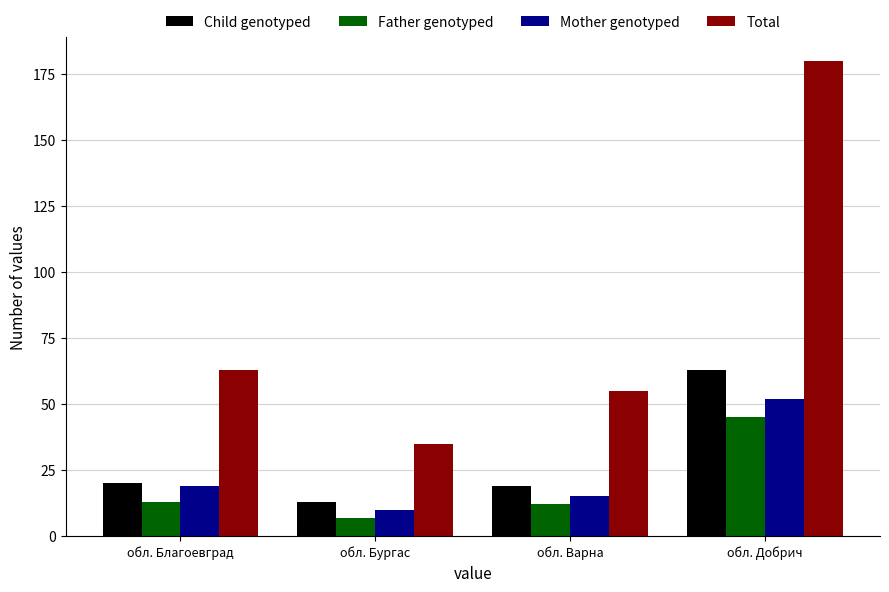

What are all the series names shown in the legend?

Child genotyped, Father genotyped, Mother genotyped, Total